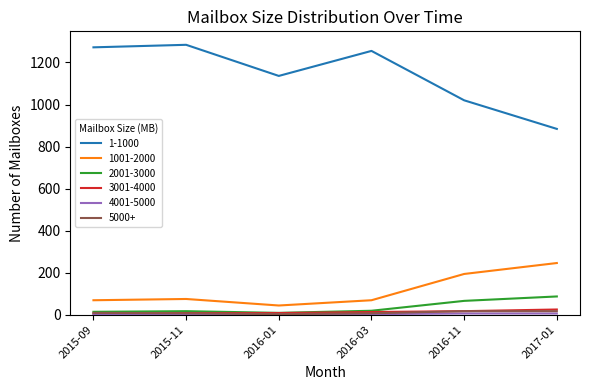

How many interior local valleys does the 1001-2000 series have?

1